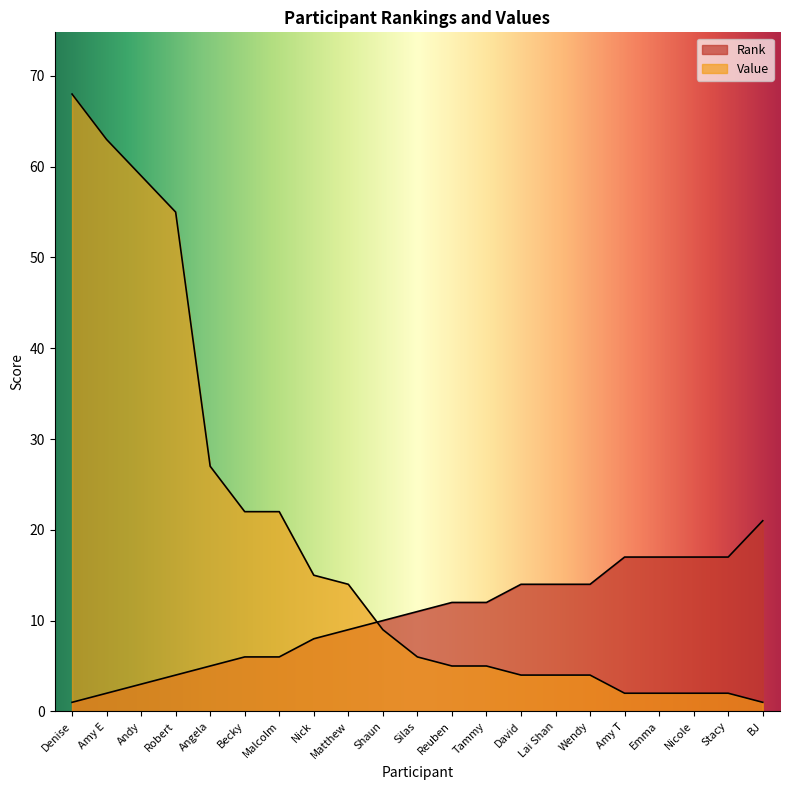

Rank the categories by Value value from lowest to highest.

BJ, Amy T, Emma, Nicole, Stacy, David, Lai Shan, Wendy, Reuben, Tammy, Silas, Shaun, Matthew, Nick, Becky, Malcolm, Angela, Robert, Andy, Amy E, Denise